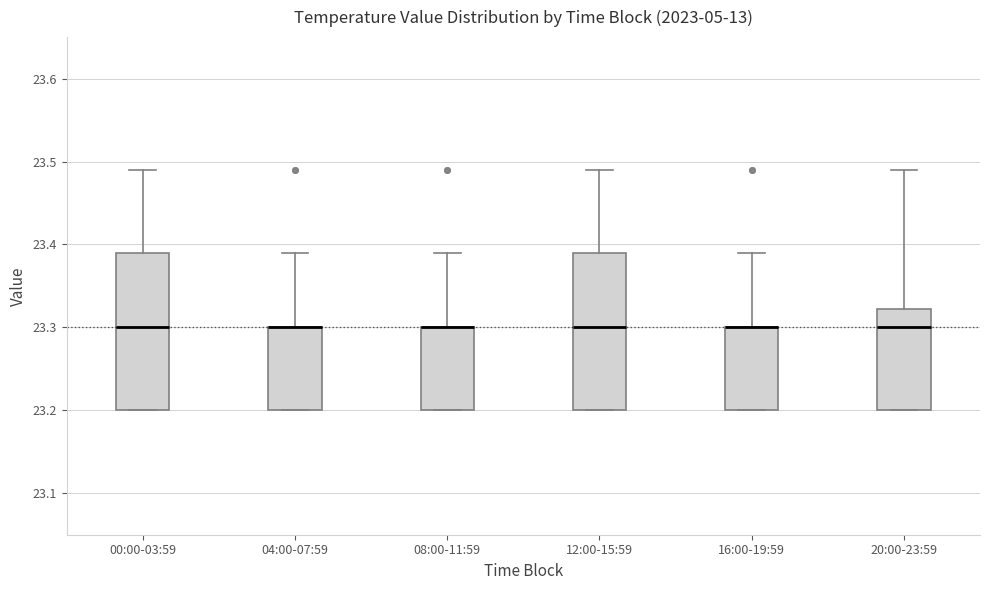

Reading left to right, read every box against the y-axis: the position of its median line, the range the box covers, and the ends of its whiskers. The values are not printed on the chart, so give them approximately, as read against the axis.

00:00-03:59: median 23.30, box 23.20 to 23.39, whiskers 23.20 to 23.49
04:00-07:59: median 23.30 (drawn on the box's upper edge), box 23.20 to 23.30, whiskers 23.20 to 23.39
08:00-11:59: median 23.30 (drawn on the box's upper edge), box 23.20 to 23.30, whiskers 23.20 to 23.39
12:00-15:59: median 23.30, box 23.20 to 23.39, whiskers 23.20 to 23.49
16:00-19:59: median 23.30 (drawn on the box's upper edge), box 23.20 to 23.30, whiskers 23.20 to 23.39
20:00-23:59: median 23.30, box 23.20 to 23.32, whiskers 23.20 to 23.49